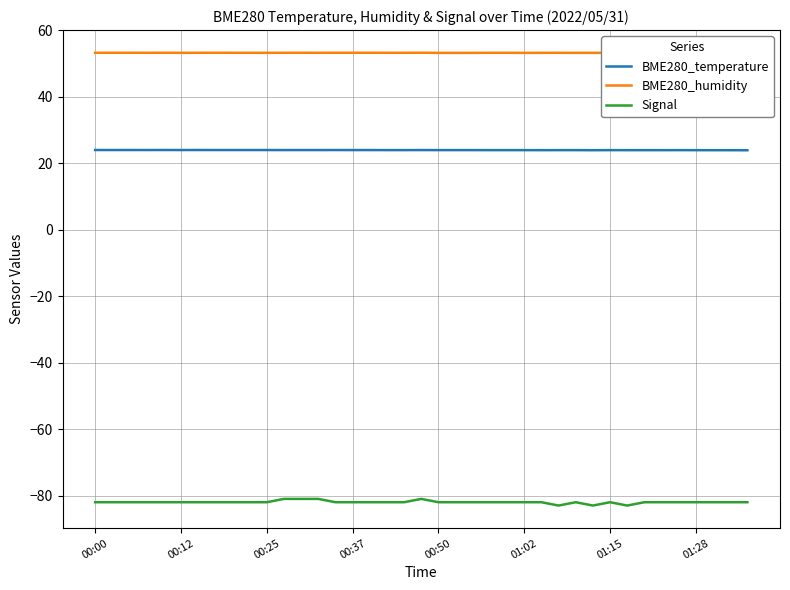

Which has a higher value, 27 or 34?

27